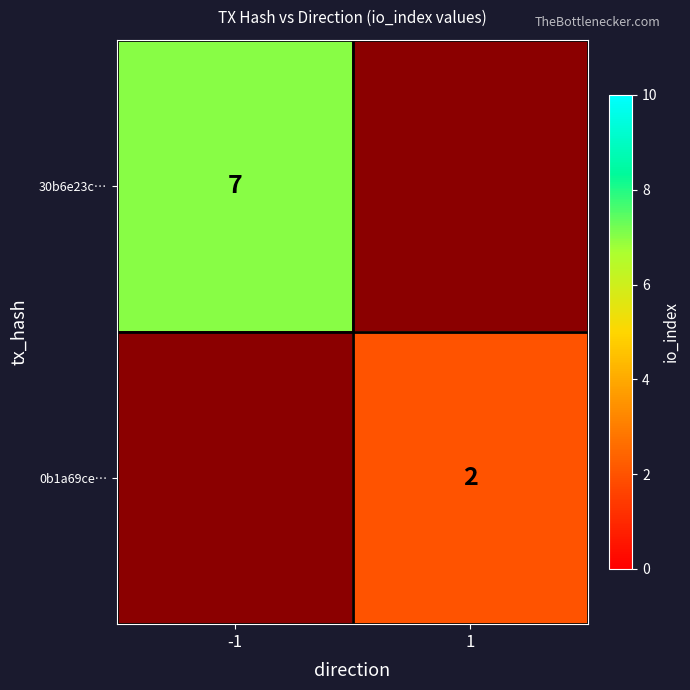

True or false: 30b6e23c… has a value of 12 at -1.

False